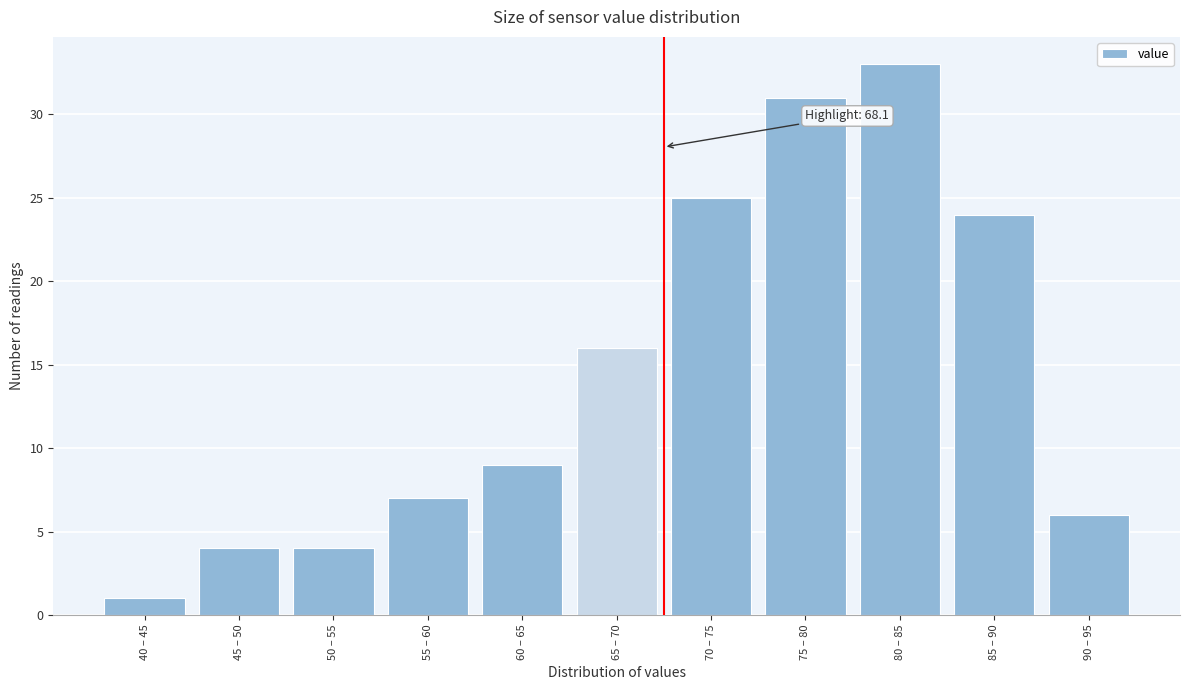

Reading left to right, what are all the values shown in this chart?

1	4	4	7	9	16	25	31	33	24	6